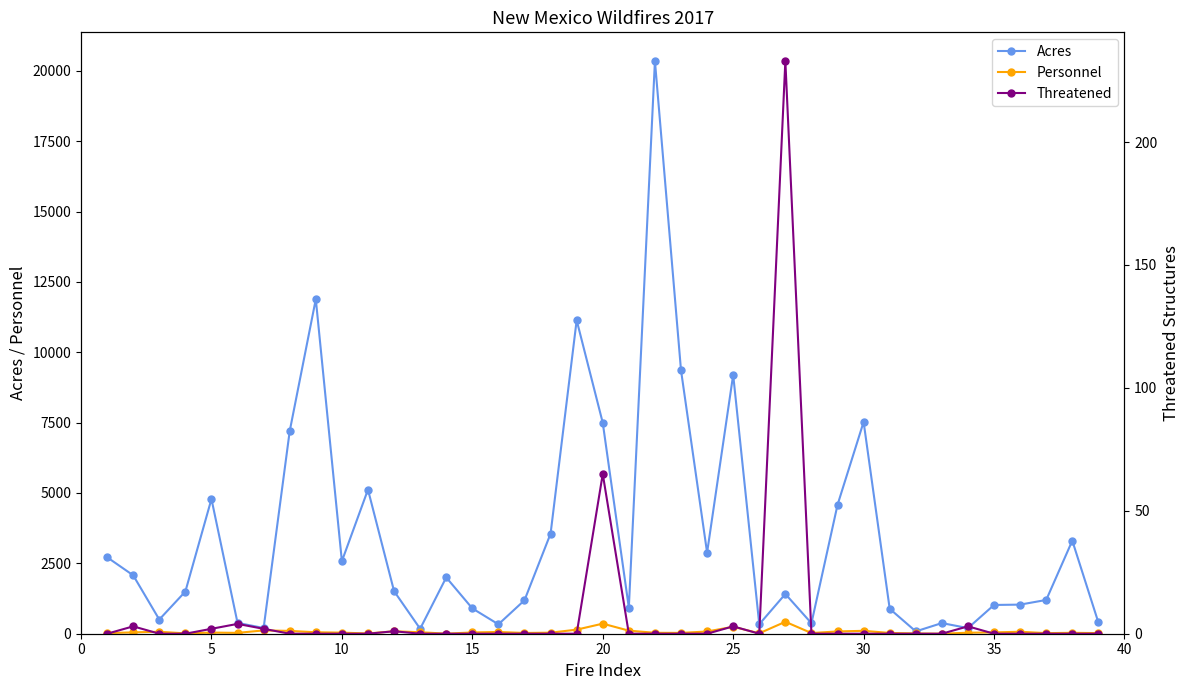

True or false: Acres and Personnel cross at least once.

False